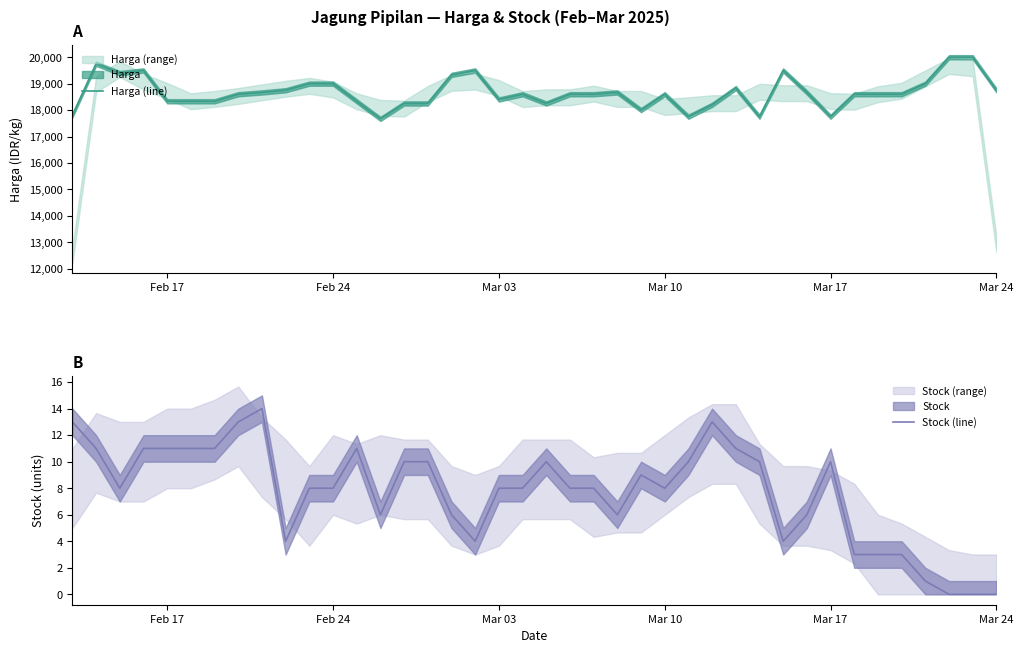

The Stock (line) series shows 11 at Feb 17. True or false?

True